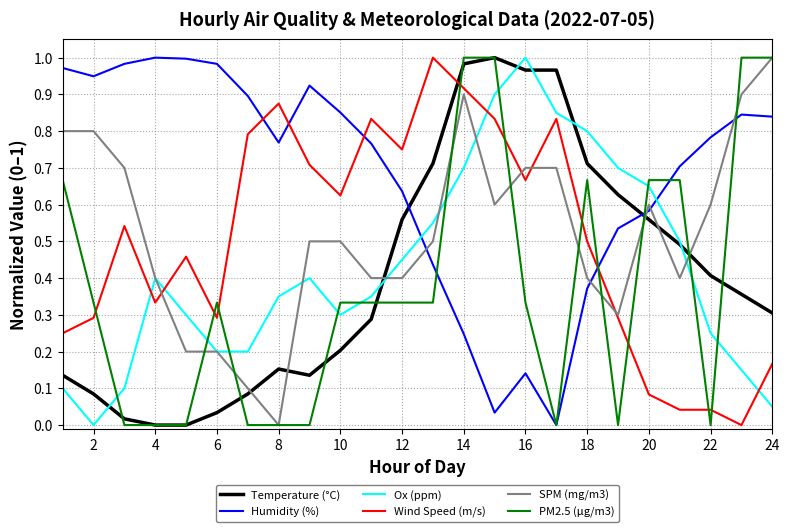

Does the chart have visible grid lines?

Yes